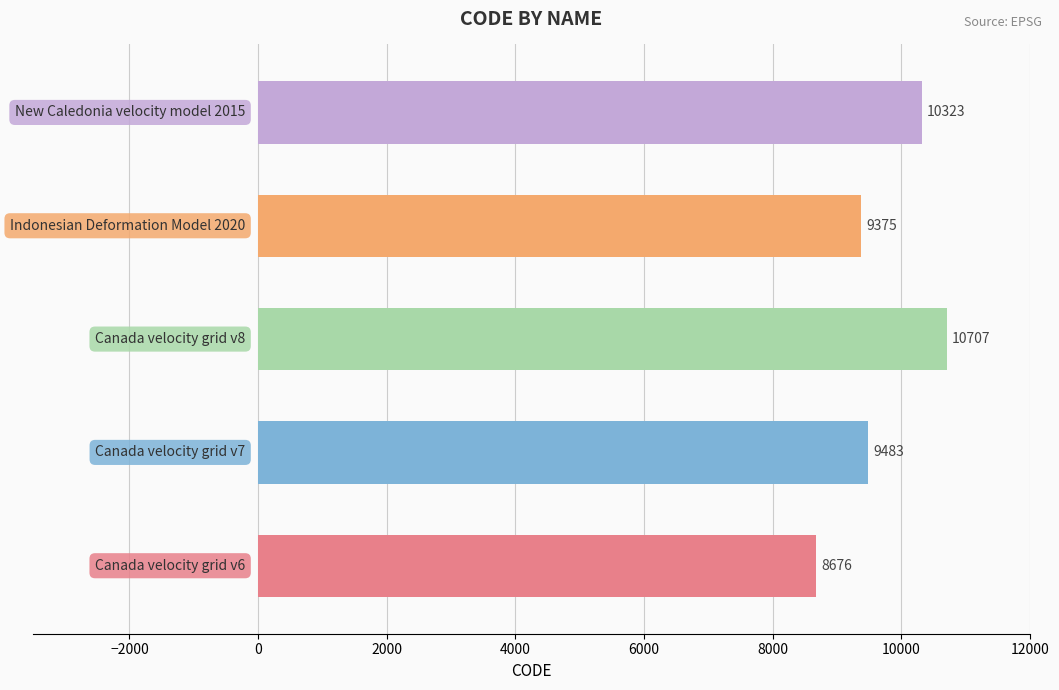

What is the average value?

9713